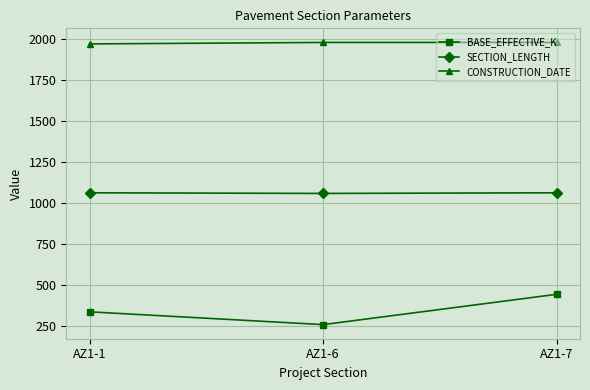

What is the value of the BASE_EFFECTIVE_K point at the 3rd from the left?

443